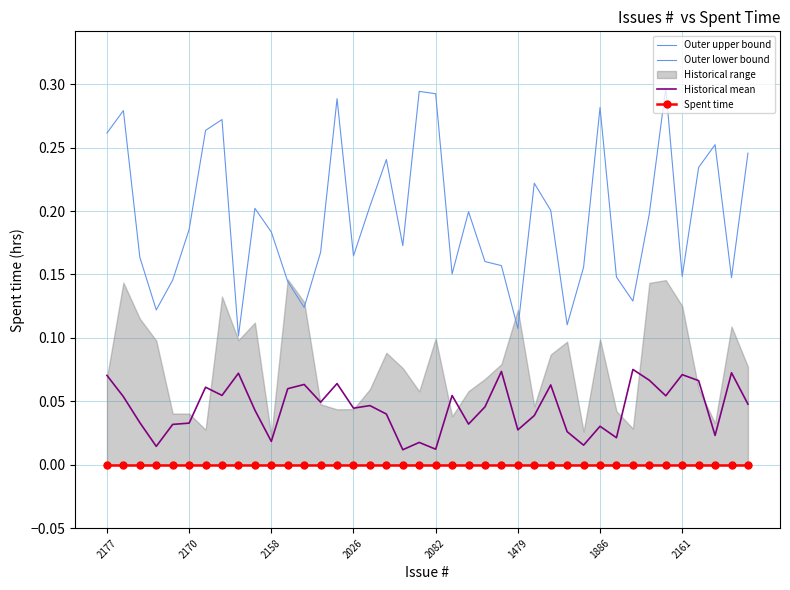

What is the minimum value for Outer upper bound?

0.1